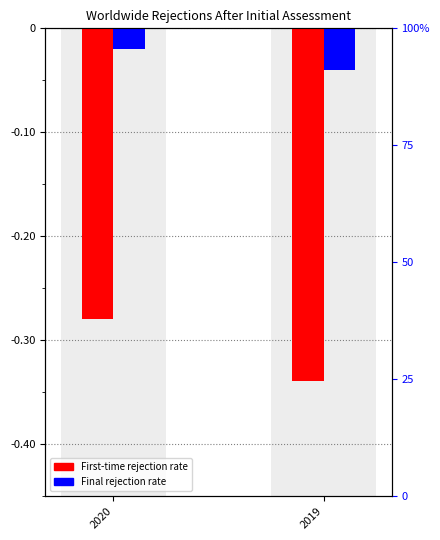

What is the maximum value for First-time rejection rate?

-0.3